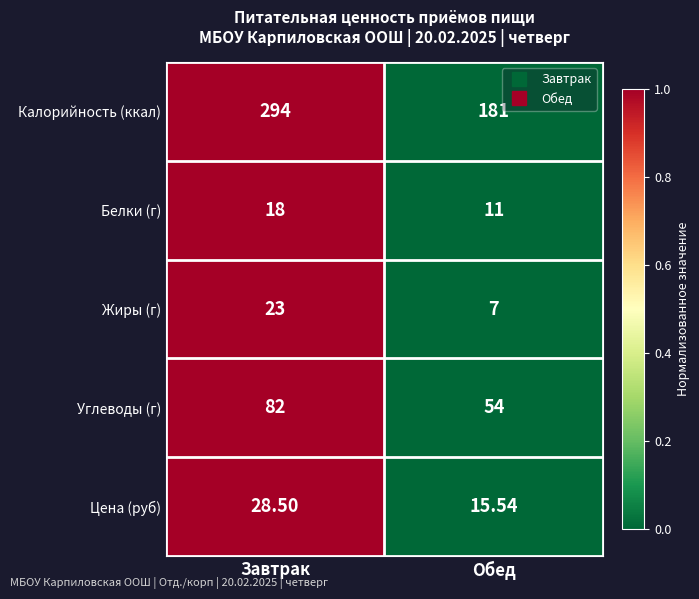

Rank the series at Завтрак from lowest to highest value.

Белки (г), Жиры (г), Цена (руб), Углеводы (г), Калорийность (ккал)